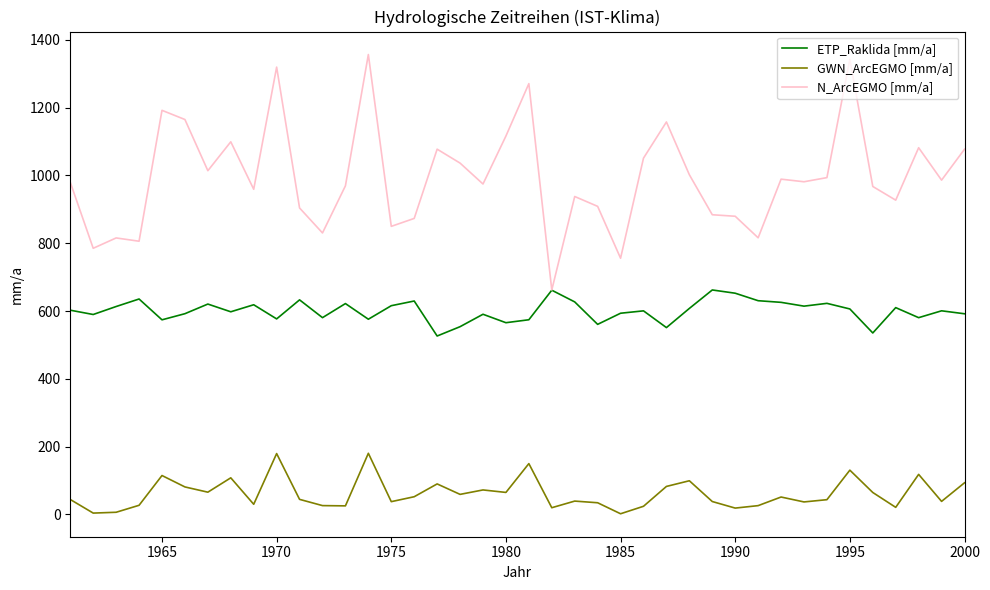

Which series has the largest total across all categories?

N_ArcEGMO [mm/a]